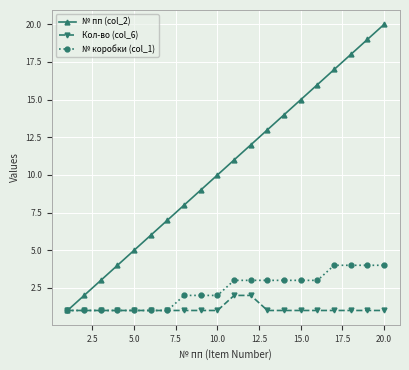

Which series has the largest total across all categories?

№ пп (col_2)